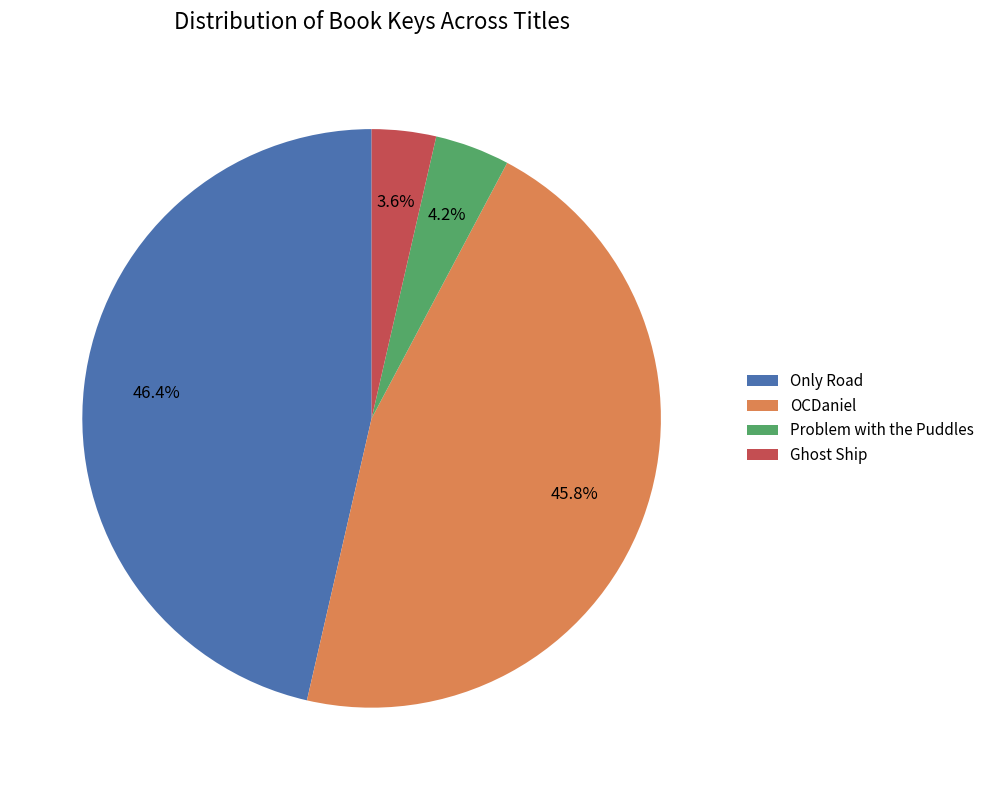

How many slices are in this pie chart?

4